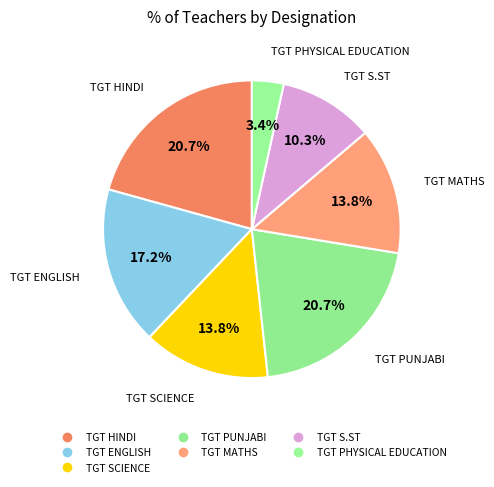

How many segments does this pie chart have?

7